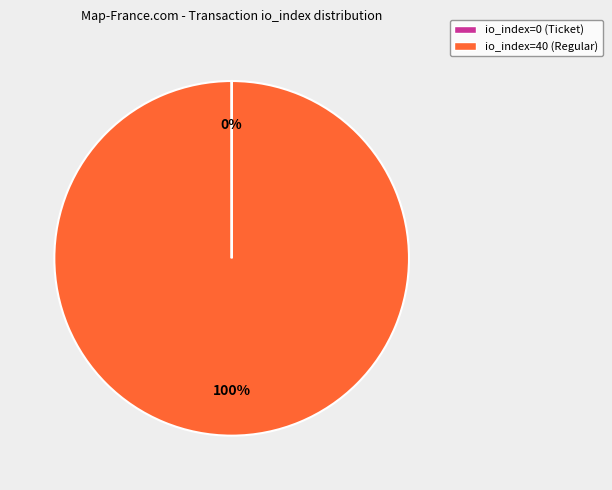

True or false: io_index=40 (Regular) accounts for 86% of the total.

False